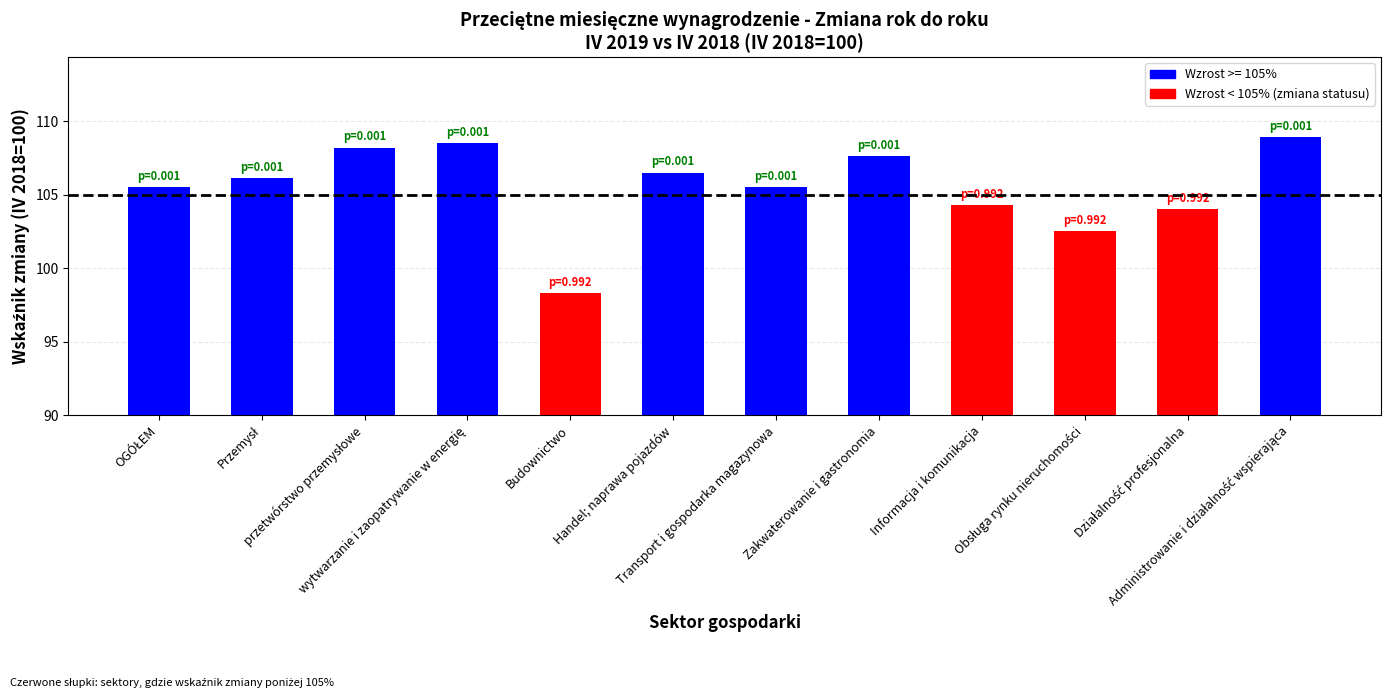

What is the average value?

105.5